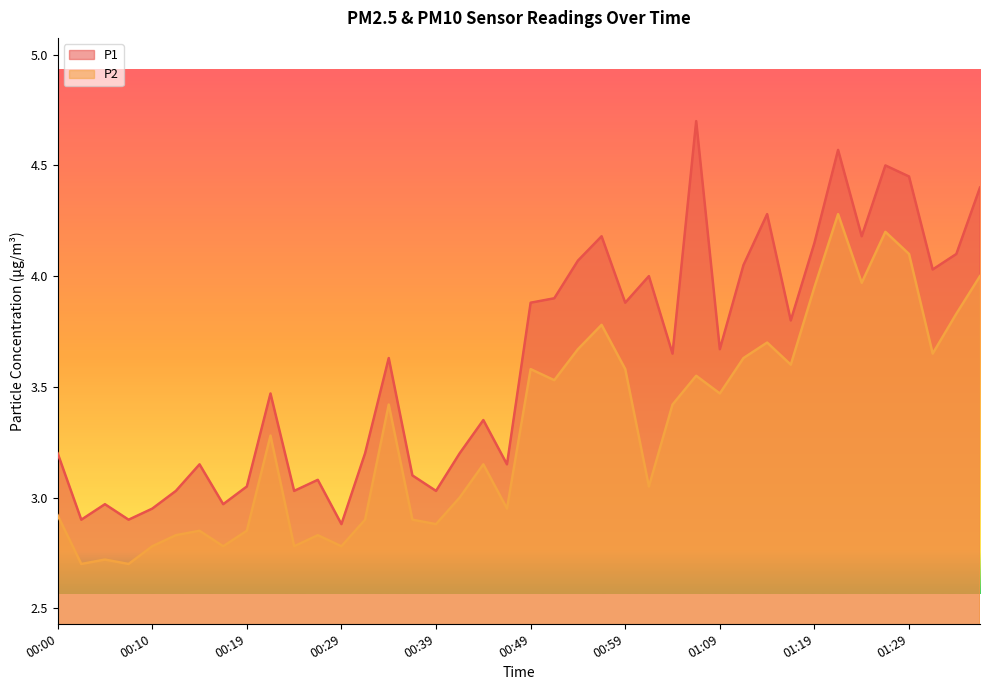

How many series are shown in this chart?

2